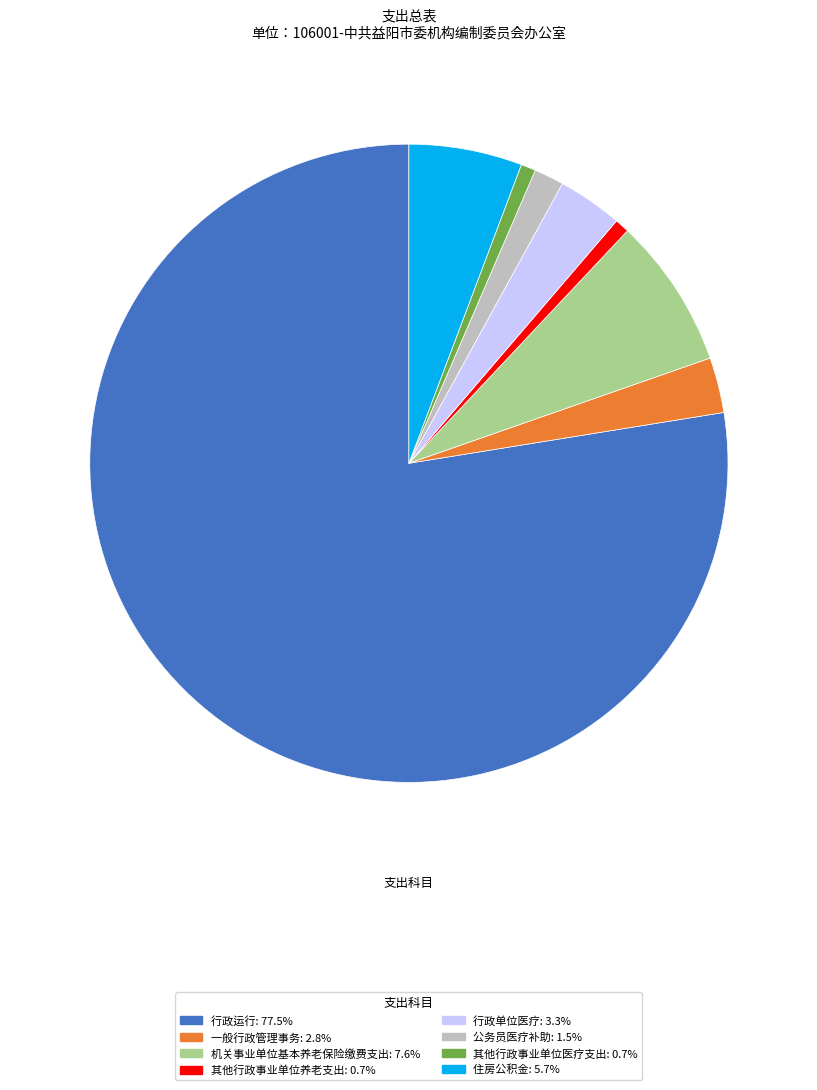

Combined, do 行政运行: 77.5% and 住房公积金: 5.7% account for over 50%?

Yes